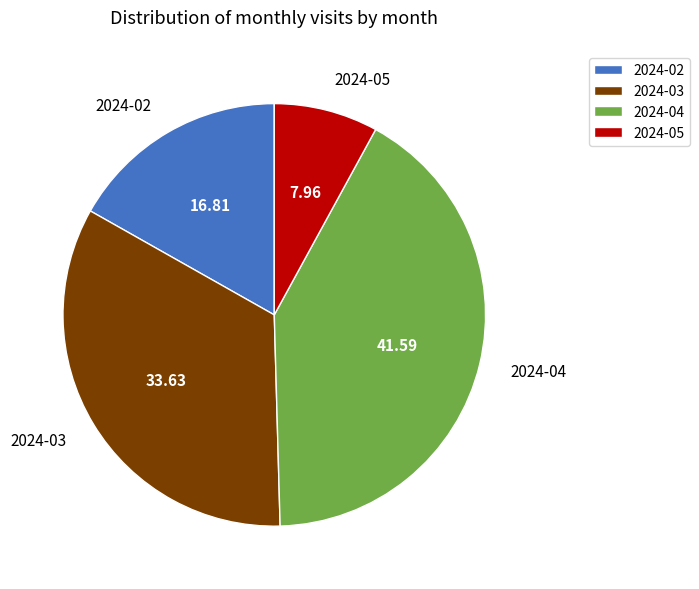

Is the sum of 2024-02 and 2024-05 greater than half?

No